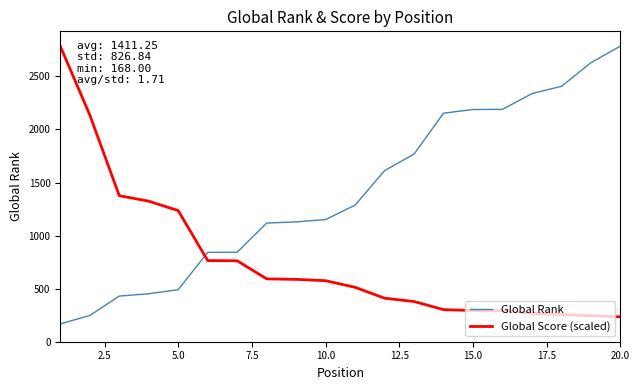

Which series has the largest total across all categories?

Global Rank